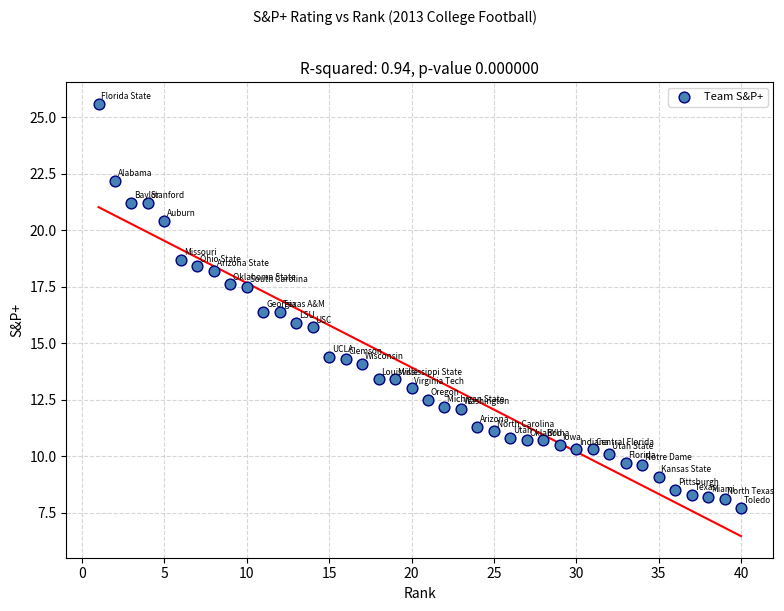

What is the range of Y values (max minus min)?

17.9